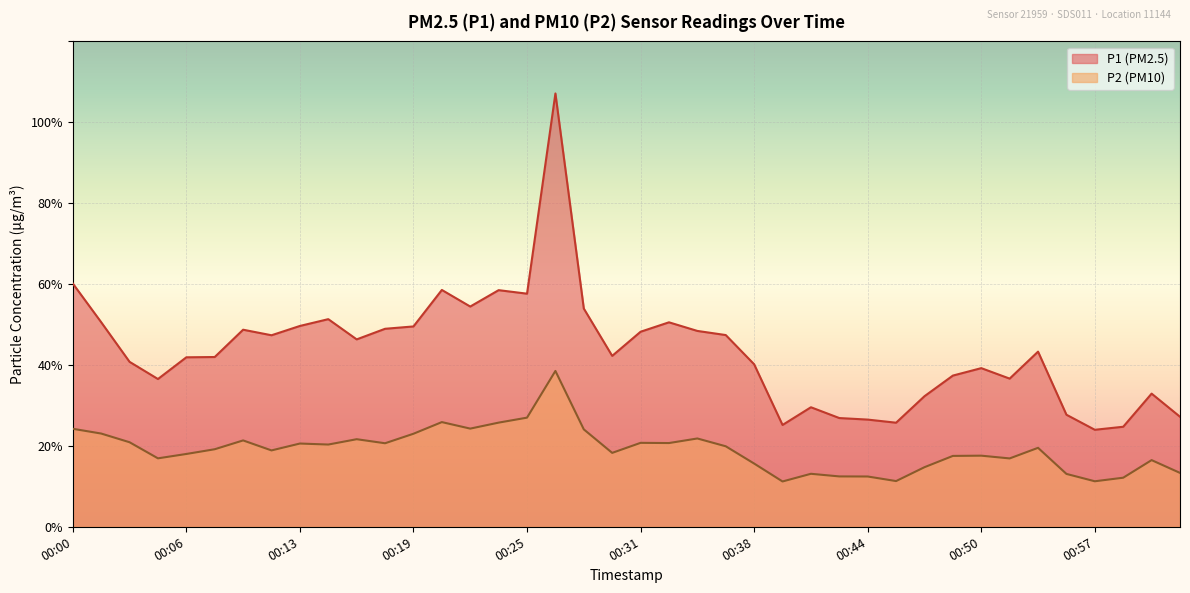

What is the total value across all series at 00:57?

35.2